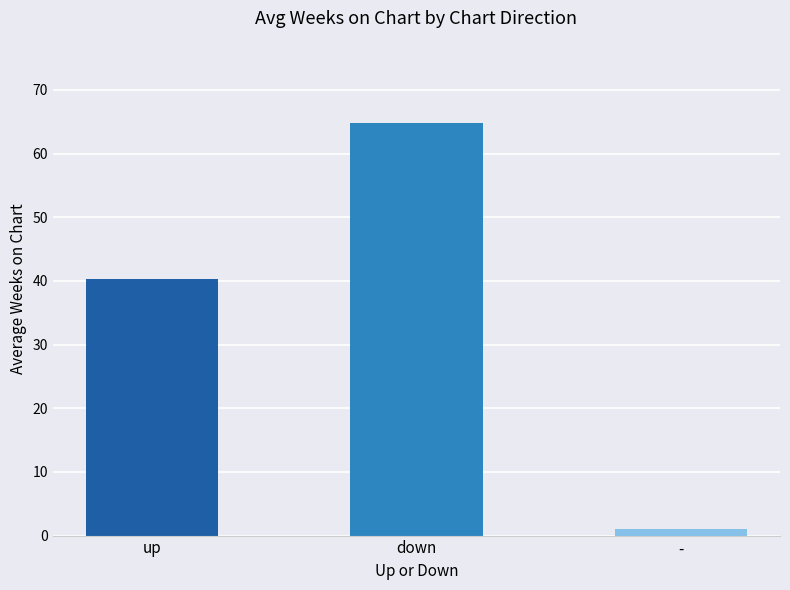

What is the change in value from up to down?

+24.5